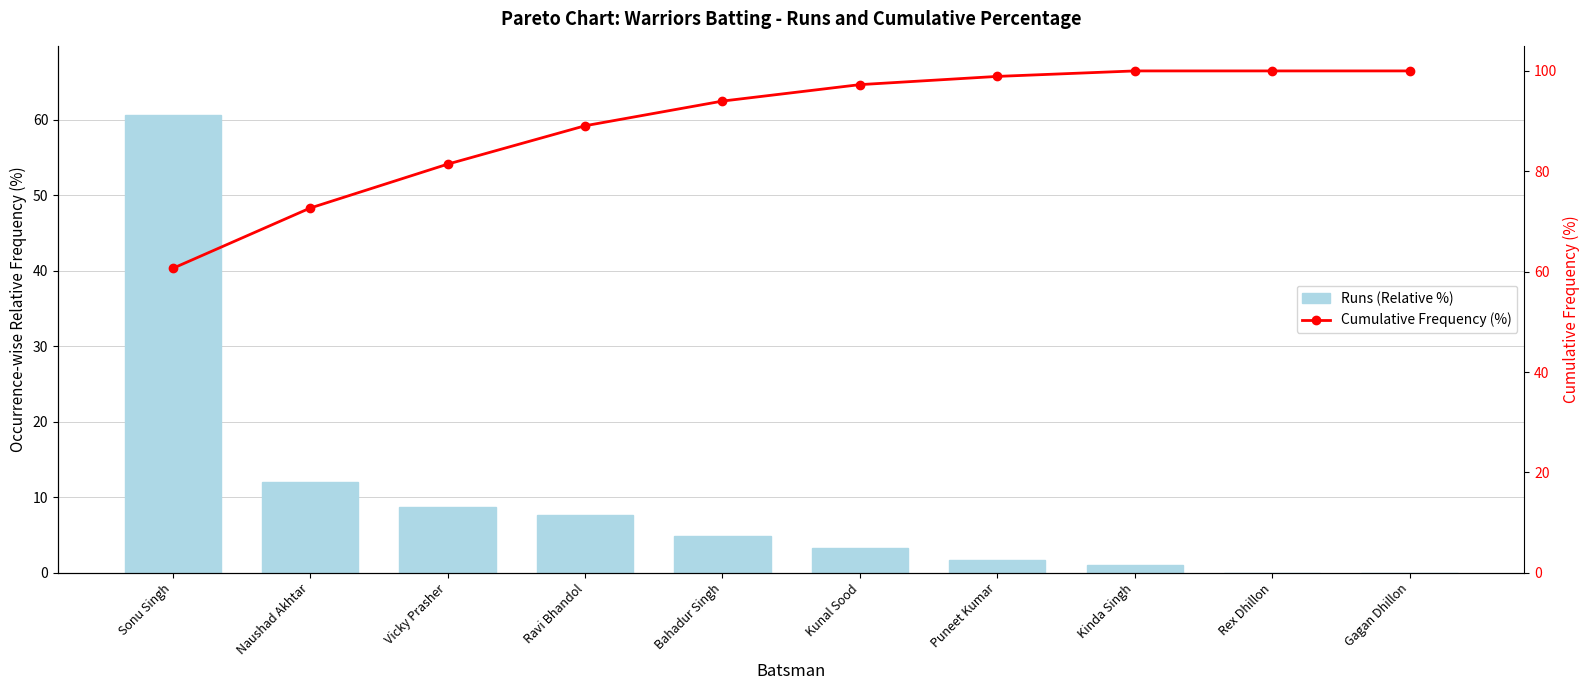

How many data points in Runs (Relative %) are above 4?

5